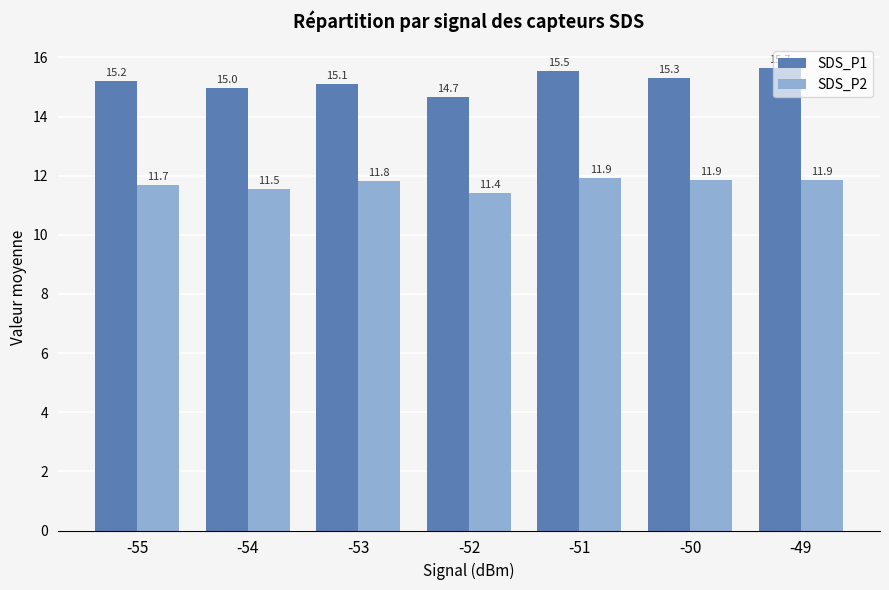

At how many categories does at least one series exceed 14?

7